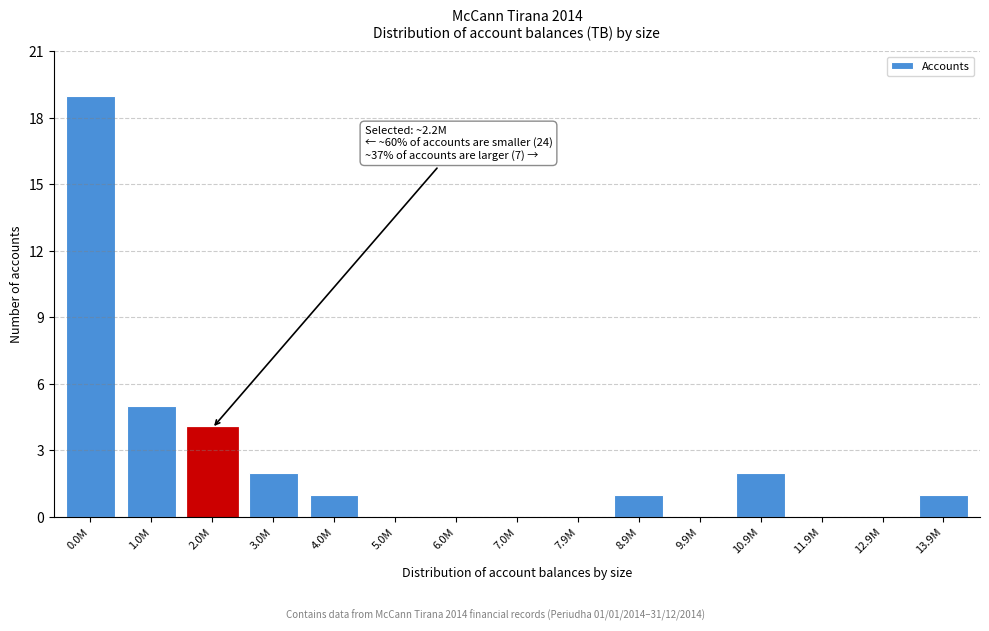

Reading left to right, transcribe all the data shown in this chart.

0.0M=19	1.0M=5	2.0M=4	3.0M=2	4.0M=1	5.0M=0	6.0M=0	7.0M=0	7.9M=0	8.9M=1	9.9M=0	10.9M=2	11.9M=0	12.9M=0	13.9M=1